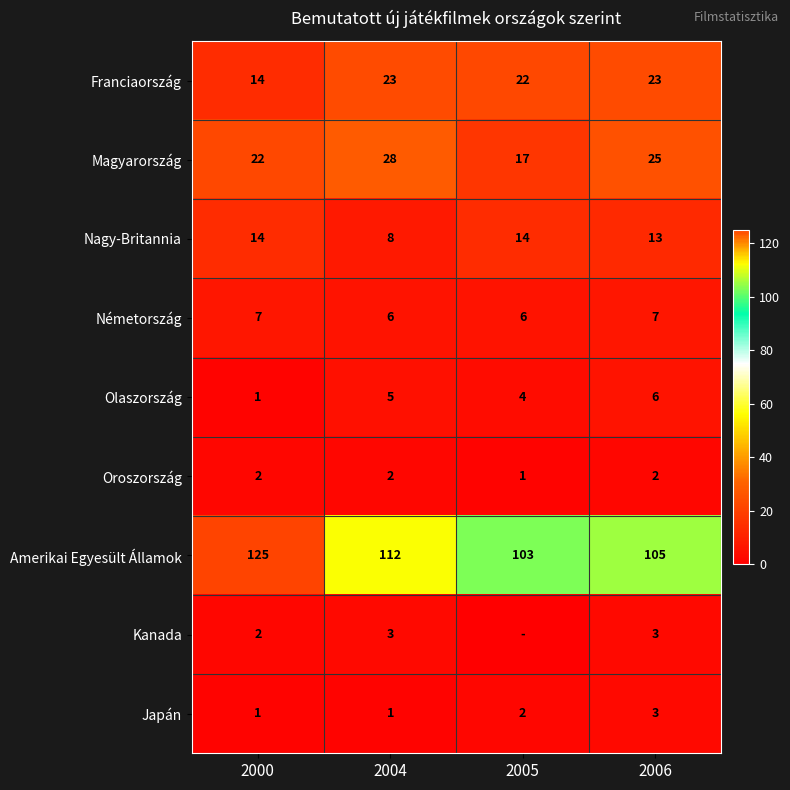

What is the spread (max minus min) of values at 2000?

124